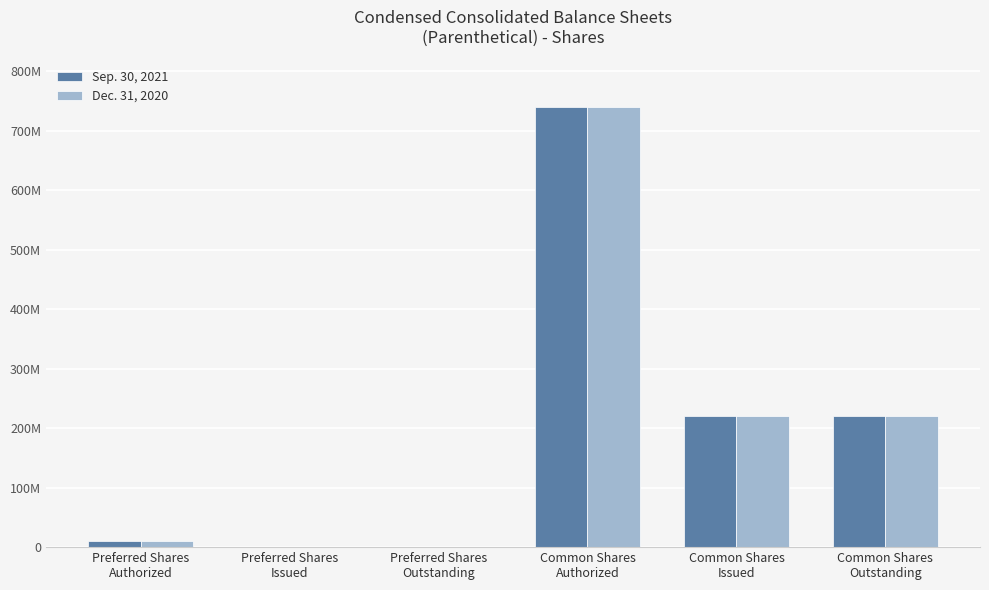

What is the label of the 4th bar from the right?

Preferred Shares
Outstanding